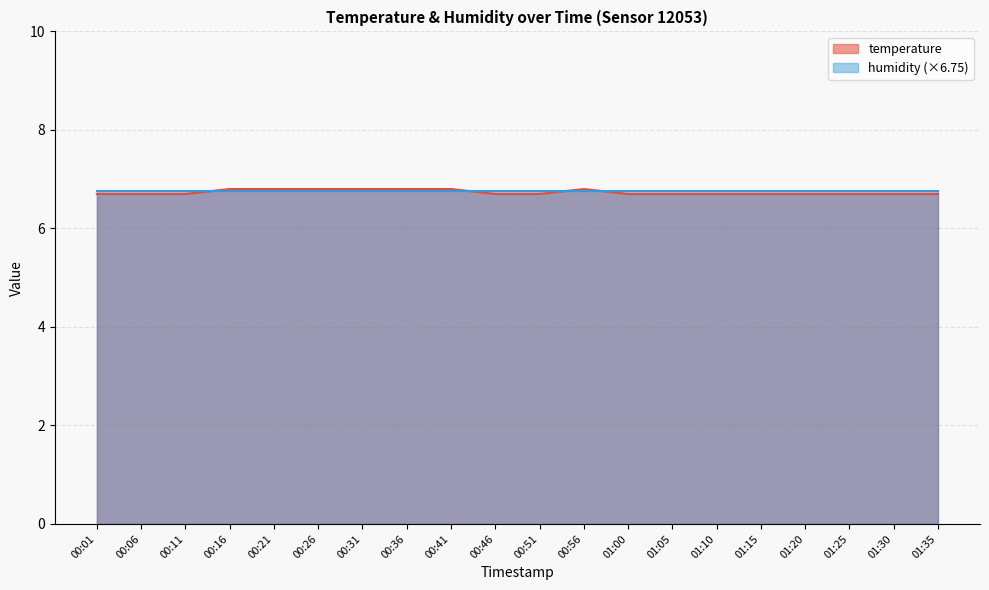

What position from the left is 00:26?

6